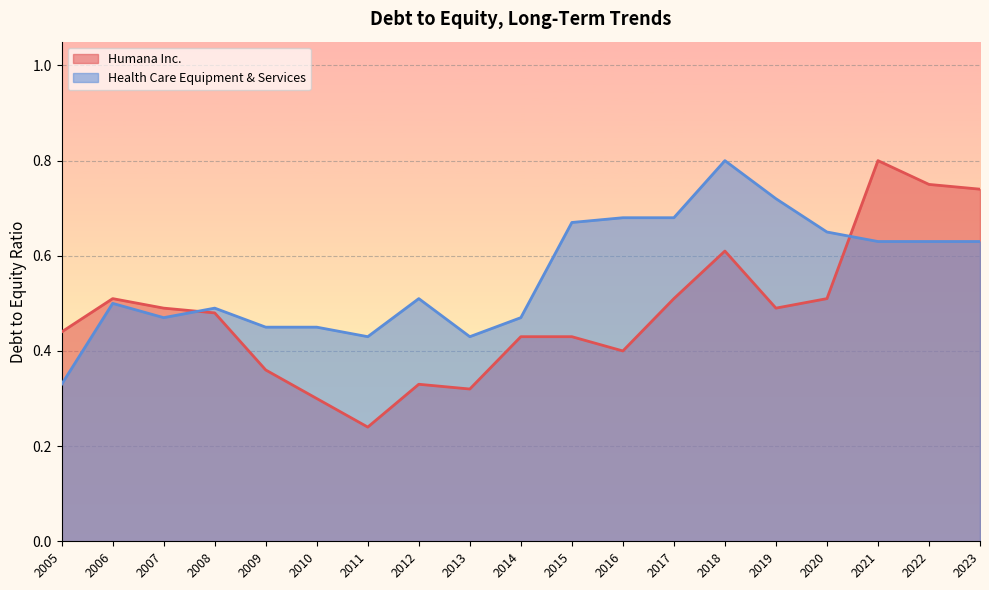

What is the average value of the Health Care Equipment & Services series?

0.6